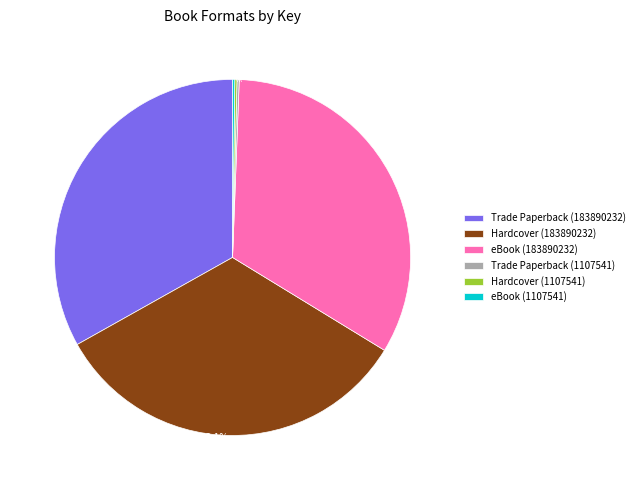

Does any single category account for the majority?

No